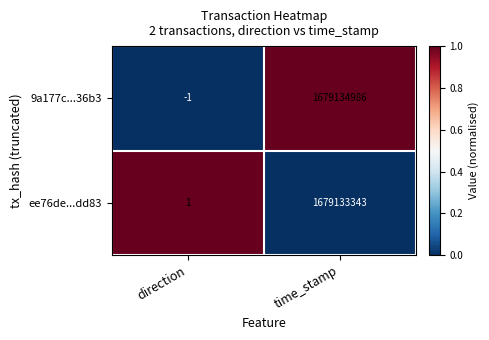

At which category is the sum across all series the highest?

time_stamp